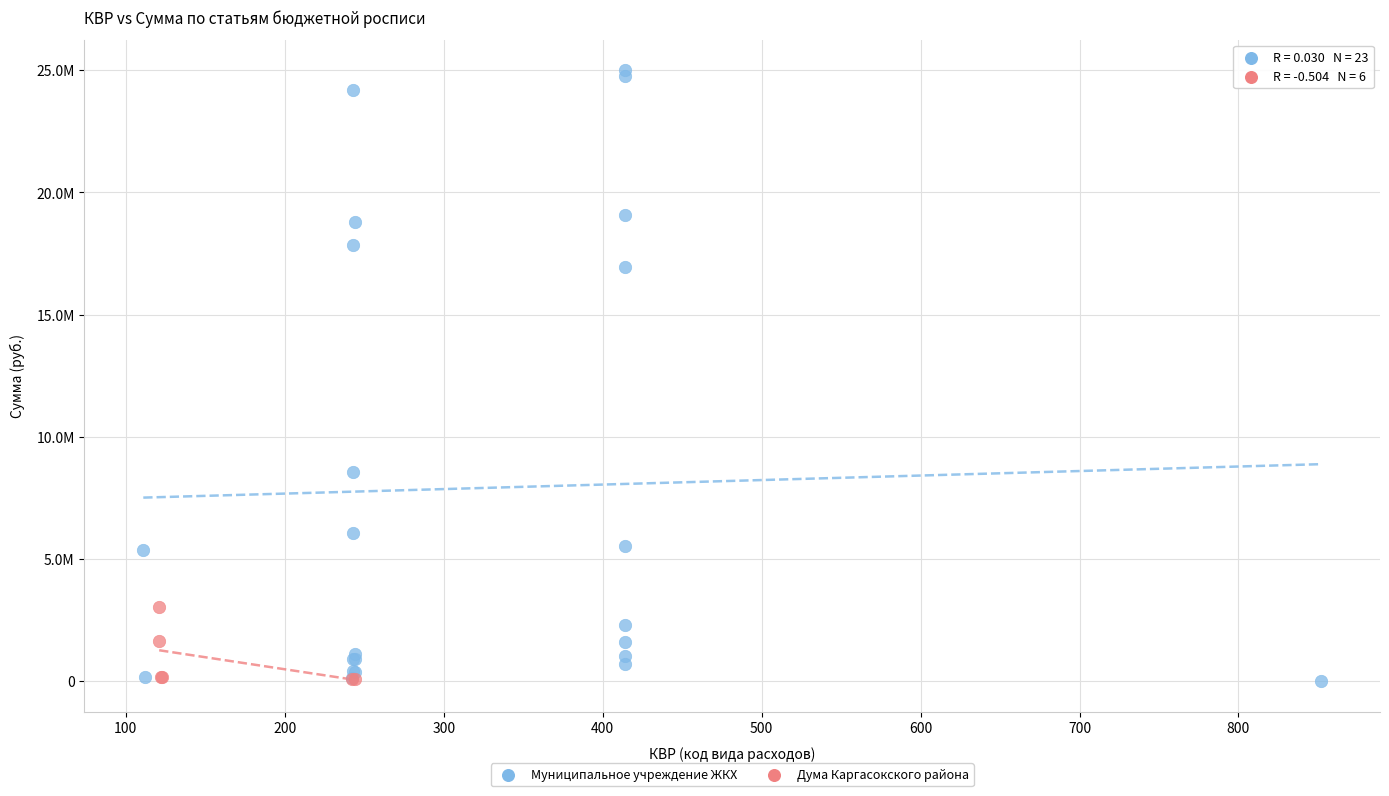

What are all the series names shown in the legend?

Муниципальное учреждение ЖКХ, Дума Каргасокского района